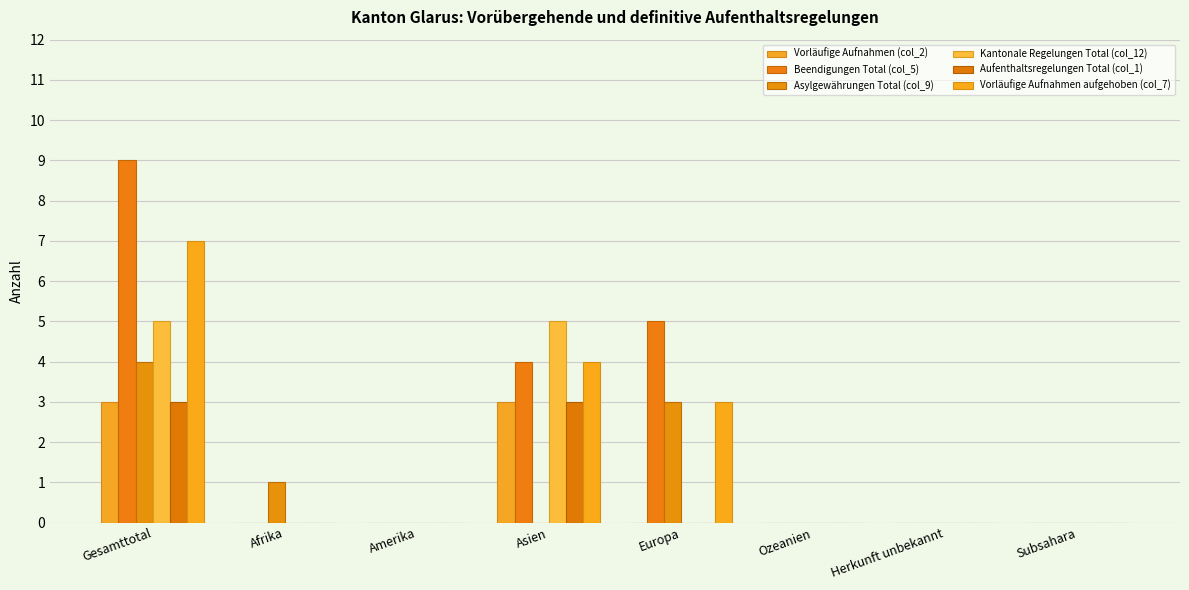

Which series has the largest total across all categories?

Beendigungen Total (col_5)